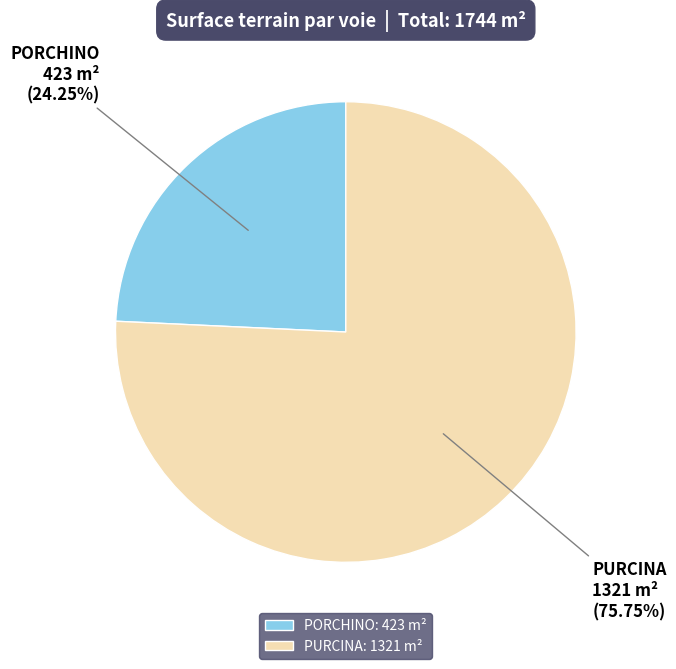

Combined, do PURCINA: 1321 m² and PORCHINO: 423 m² account for over 50%?

Yes